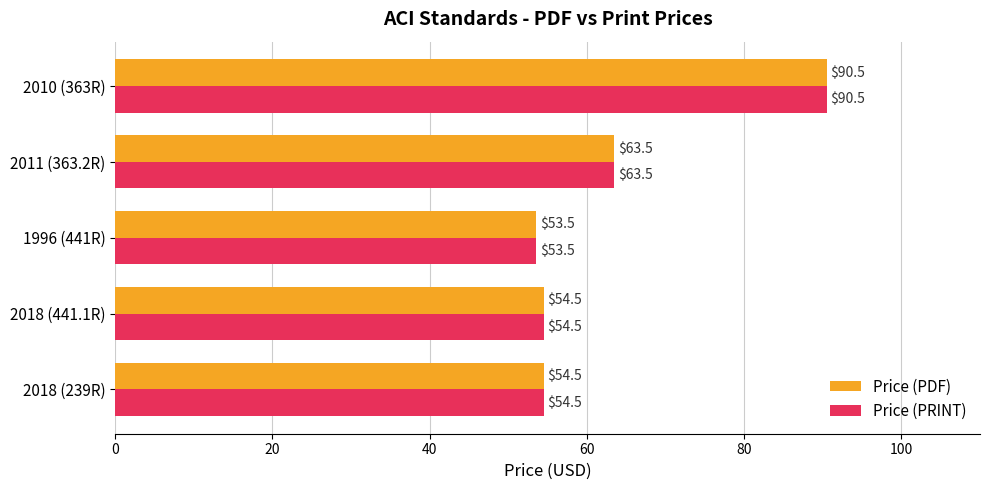

What is the greatest value displayed?

90.5